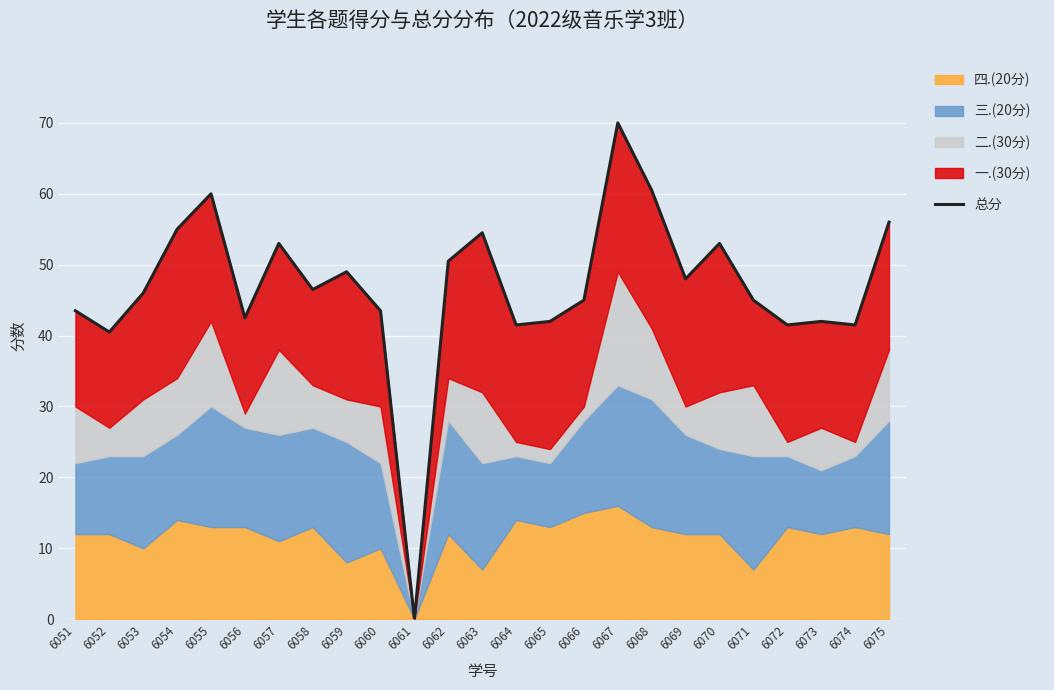

What is the maximum value shown in the chart?

70.0